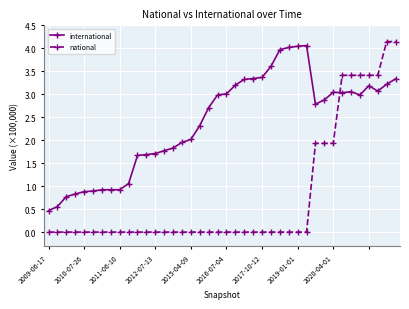

List the series in order of their peak value, highest first.

national, international